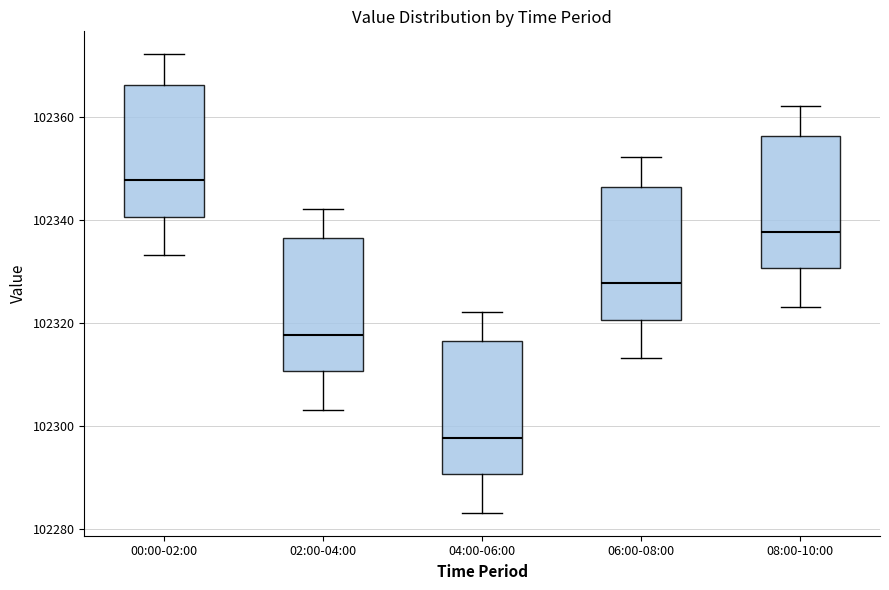

Reading left to right, read every box against the y-axis: the position of its median line, the range the box covers, and the ends of its whiskers. The values are not printed on the chart, so give them approximately, as read against the axis.

00:00-02:00: median 102348, box 102340 to 102366, whiskers 102334 to 102372
02:00-04:00: median 102318, box 102310 to 102336, whiskers 102304 to 102342
04:00-06:00: median 102298, box 102290 to 102316, whiskers 102284 to 102322
06:00-08:00: median 102328, box 102320 to 102346, whiskers 102314 to 102352
08:00-10:00: median 102338, box 102330 to 102356, whiskers 102324 to 102362